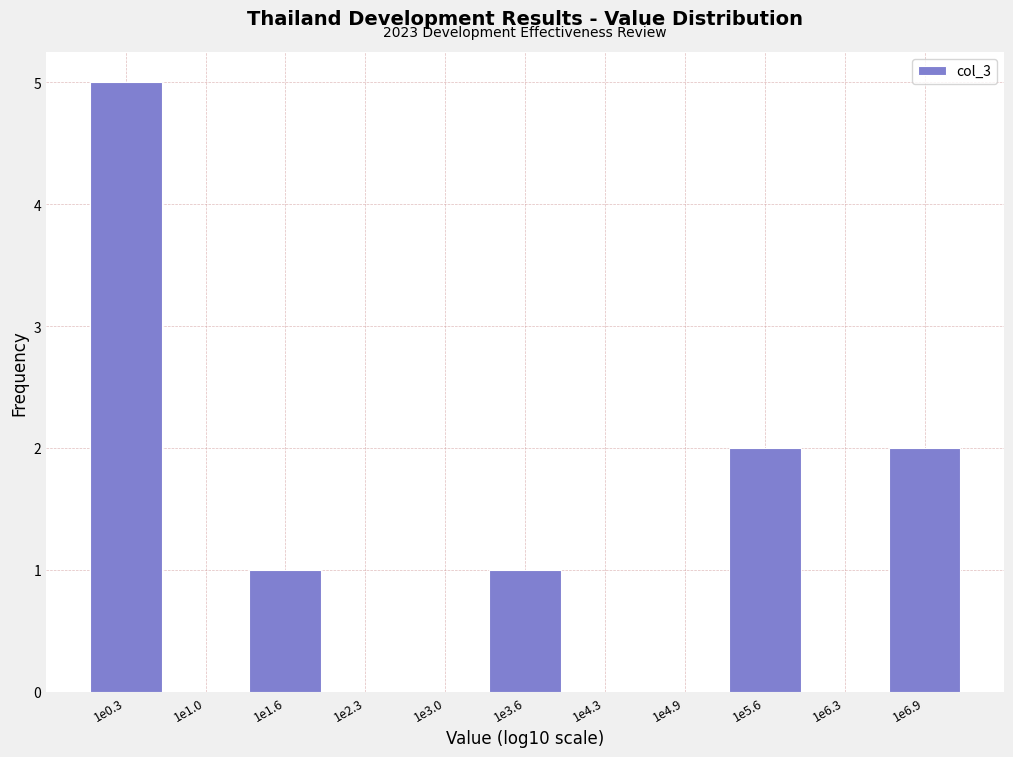

Reading left to right, what are all the values shown in this chart?

1e0.3=5	1e1.0=0	1e1.6=1	1e2.3=0	1e3.0=0	1e3.6=1	1e4.3=0	1e4.9=0	1e5.6=2	1e6.3=0	1e6.9=2